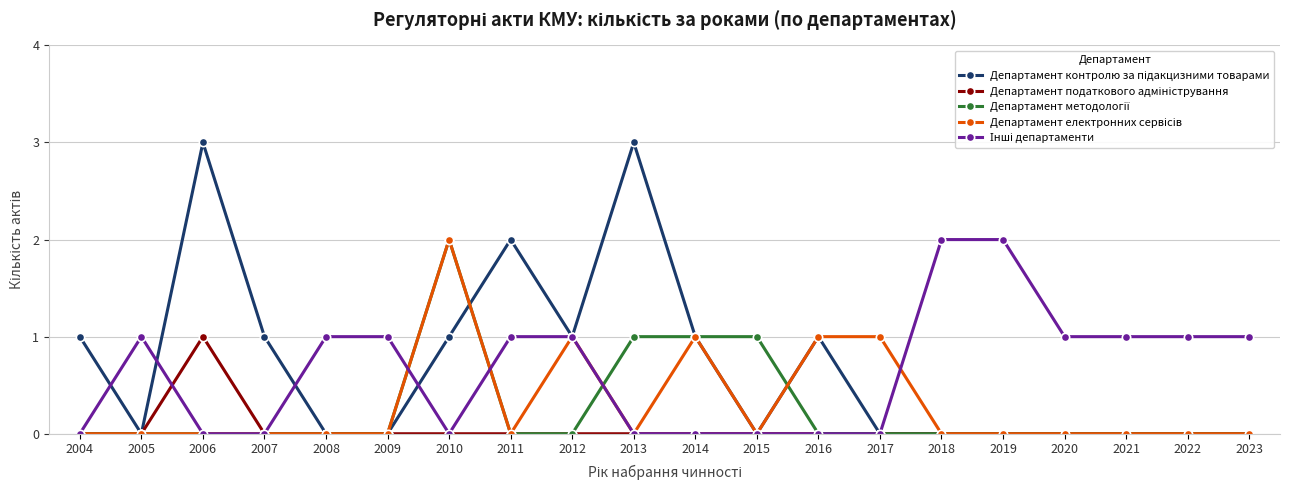

At which category is the sum across all series the highest?

2010